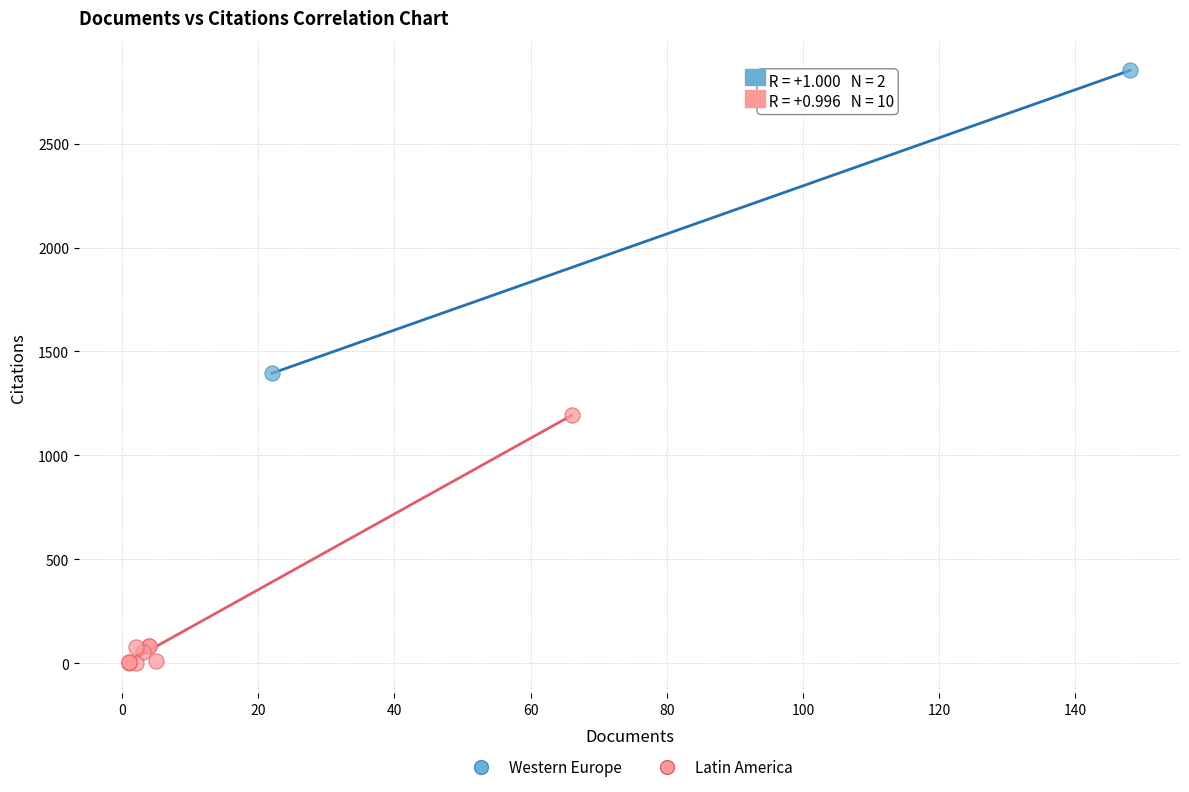

Which series contains the lowest Y value?

Latin America